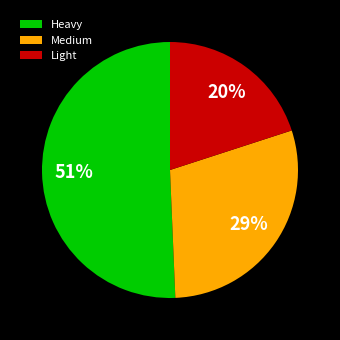

To the nearest percent, what portion does Heavy represent?

51%